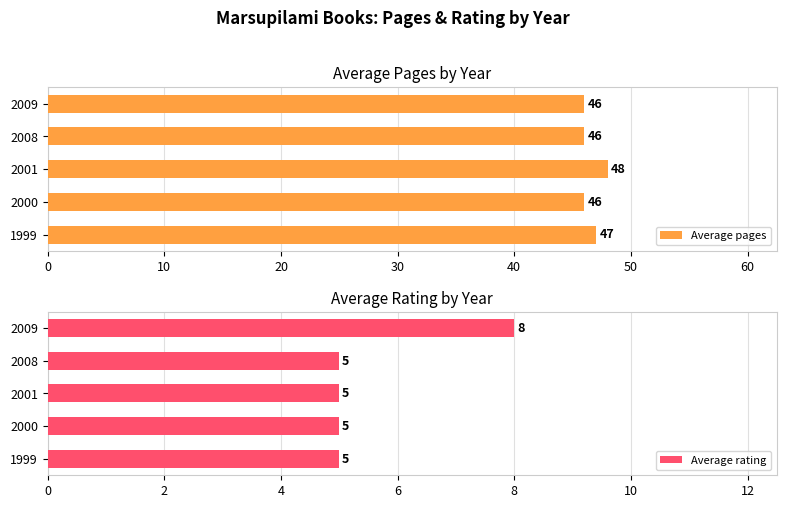

What is the maximum value for Average rating?

8